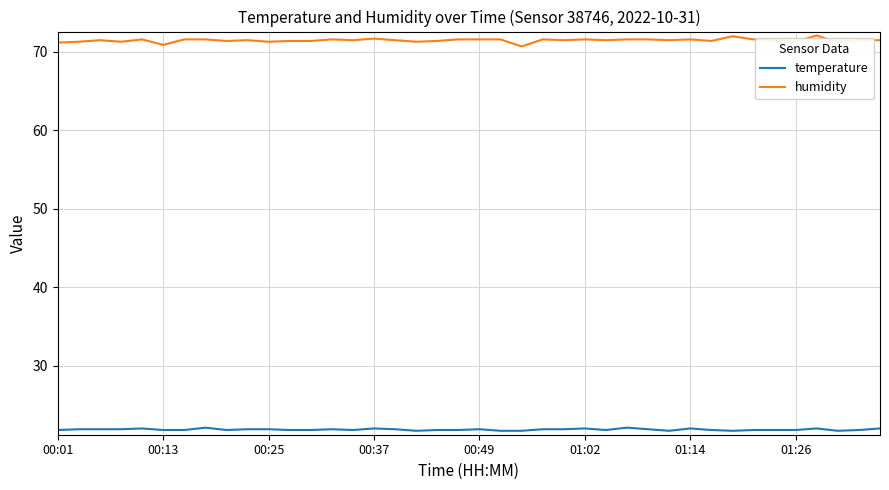

Rank the series by their maximum value, from highest to lowest.

humidity, temperature